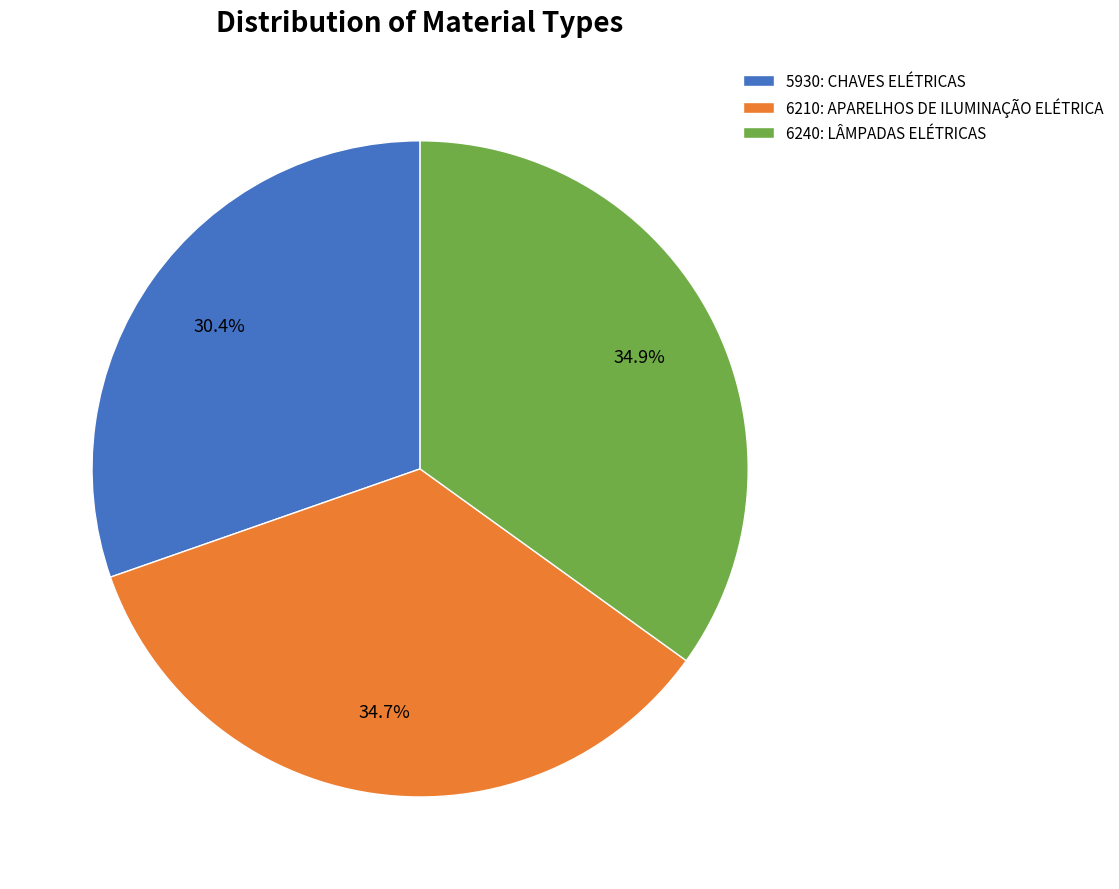

What percentage is the 6210: APARELHOS DE ILUMINAÇÃO ELÉTRICA slice, to the nearest percent?

35%